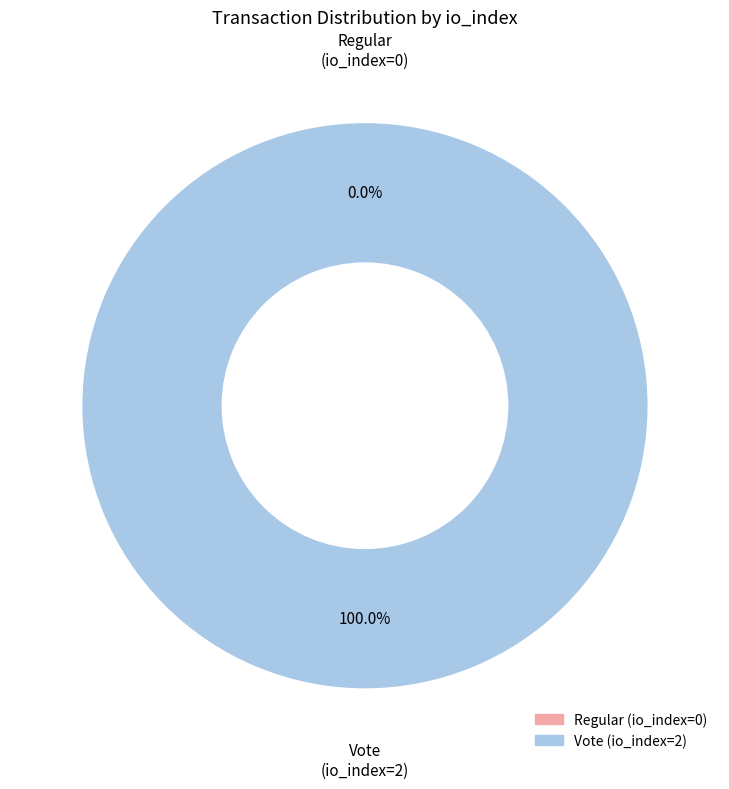

Count the number of slices in the pie.

2